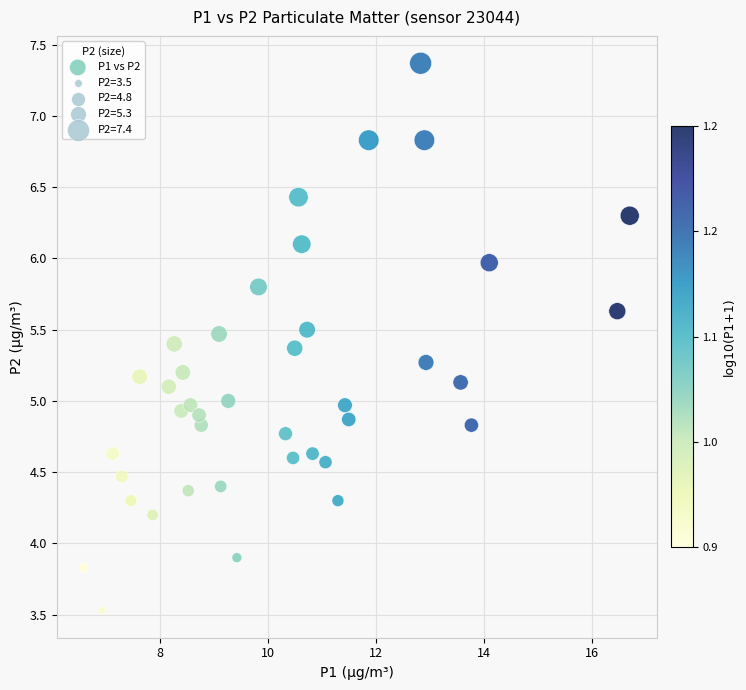

What is the range of X values (max minus min)?

10.1